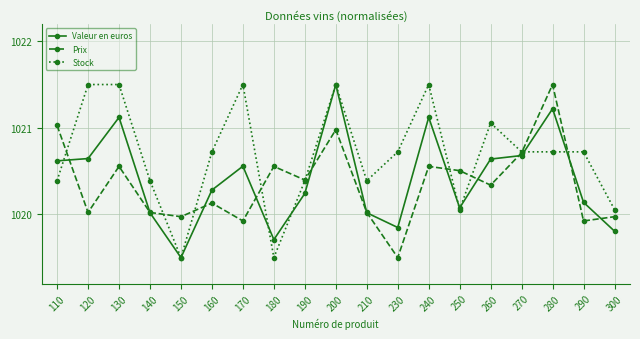

What is the difference between the highest and lowest values at 210?

0.4